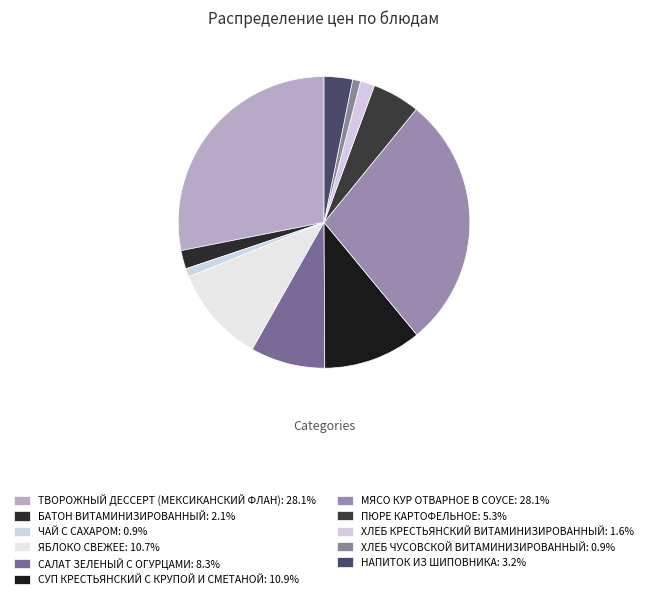

Does ПЮРЕ КАРТОФЕЛЬНОЕ account for over 50% of the chart?

No